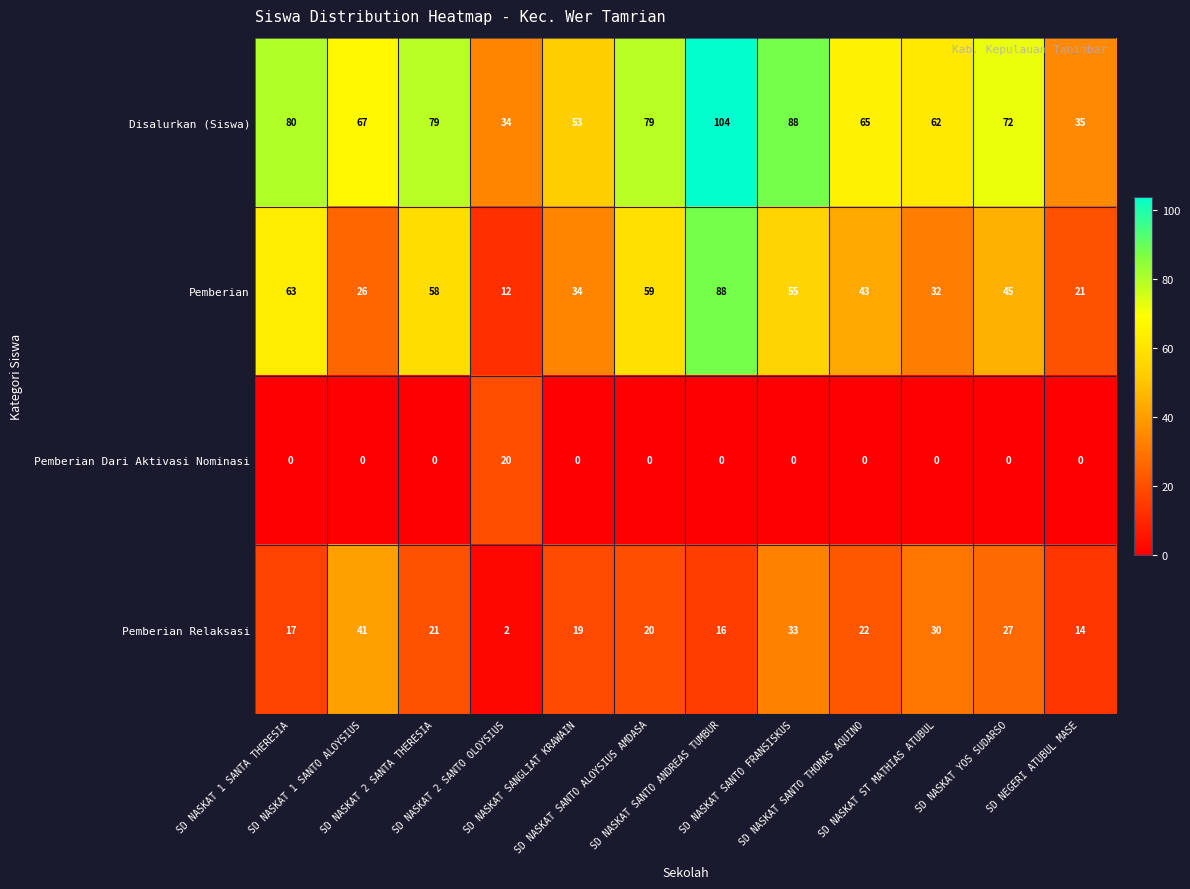

What is the greatest value displayed?

104